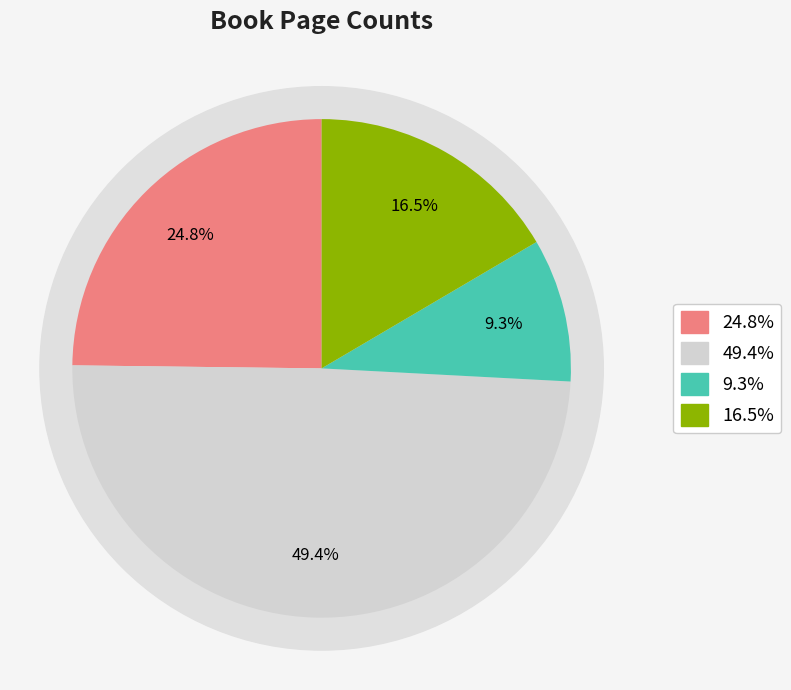

What percentage is NOT represented by 9625?

83.5%